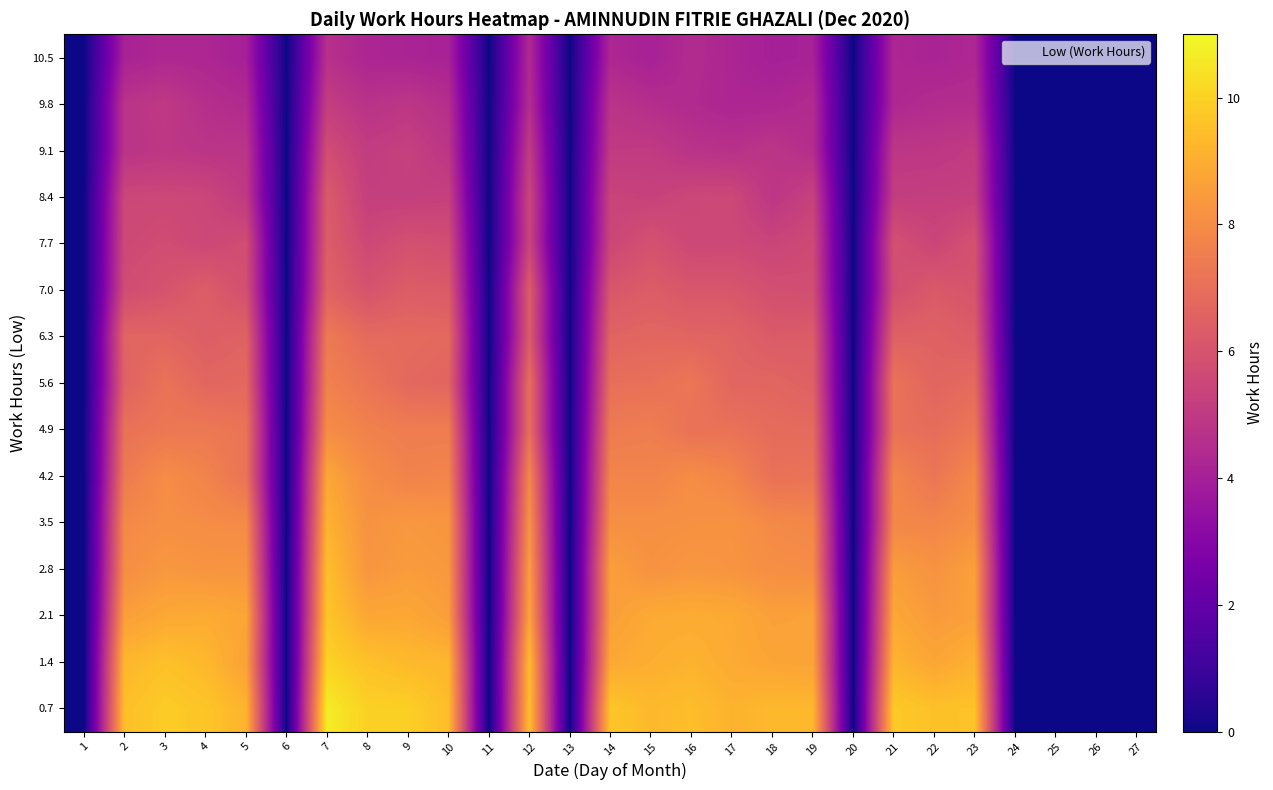

At 25, list the series in order from largest to smallest.

row_0, row_1, row_2, row_3, row_4, row_5, row_6, row_7, row_8, row_9, row_10, row_11, row_12, row_13, row_14